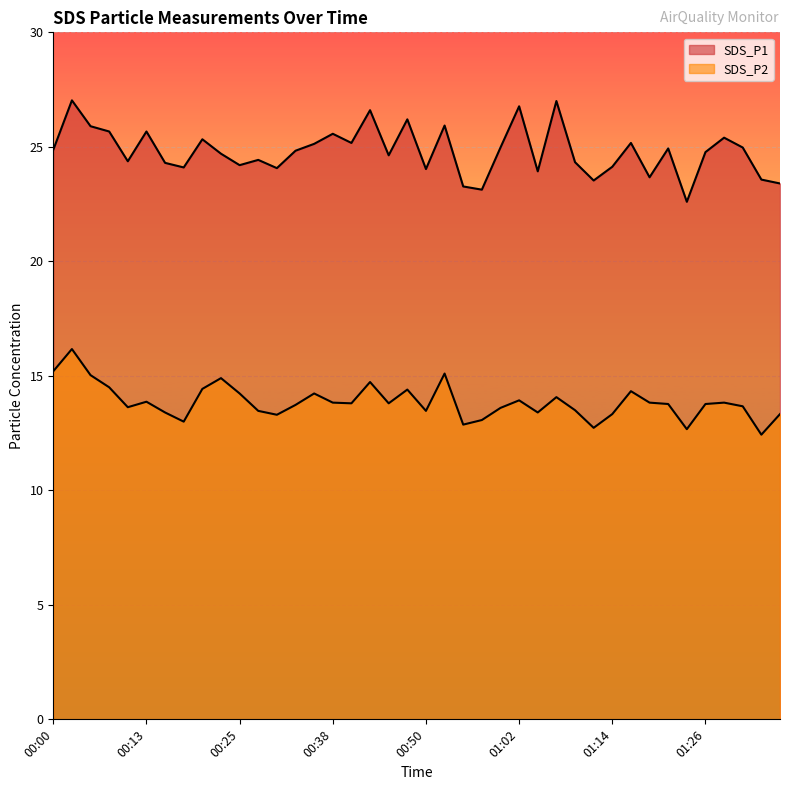

Reading left to right, extract all data points from this chart.

SDS_P1: 24.9	27.0	25.9	25.7	24.4	25.7	24.3	24.1	25.3	24.7	24.2	24.4	24.1	24.8	25.1	25.6	25.2	26.6	24.6	26.2	24.0	25.9	23.3	23.1	25.0	26.8	23.9	27.0	24.3	23.5	24.1	25.2	23.7	24.9	22.6	24.8	25.4	25.0	23.6	23.4
SDS_P2: 15.2	16.2	15.0	14.5	13.6	13.9	13.4	13.0	14.4	14.9	14.2	13.5	13.3	13.7	14.2	13.8	13.8	14.7	13.8	14.4	13.5	15.1	12.9	13.1	13.6	13.9	13.4	14.1	13.5	12.7	13.3	14.3	13.8	13.8	12.7	13.8	13.8	13.7	12.4	13.3